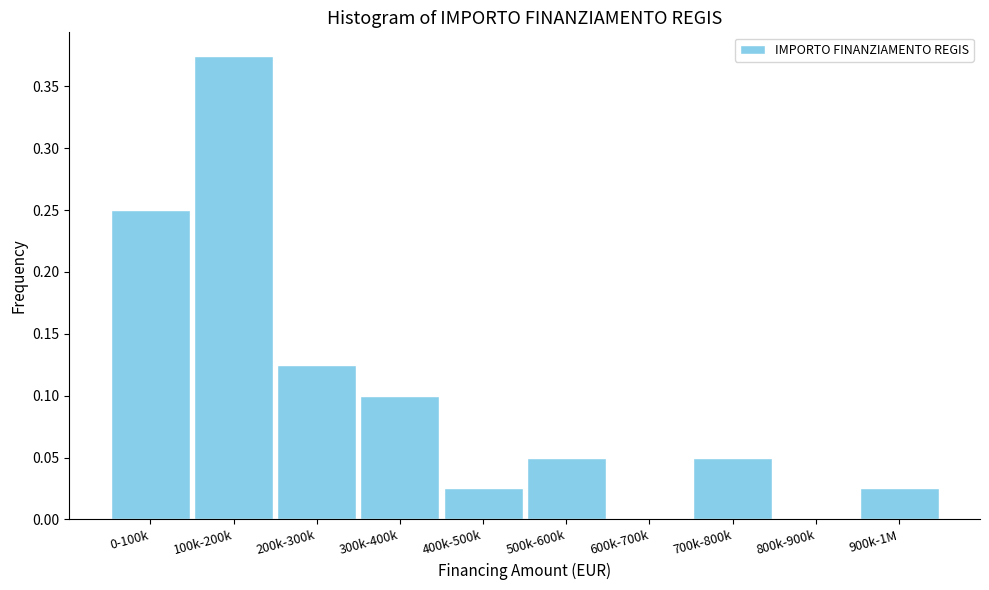

Which label corresponds to the largest value in the chart?

100k-200k